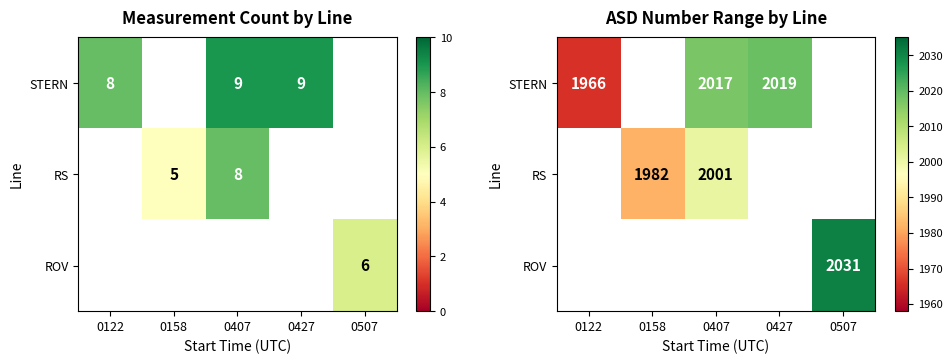

At how many categories does at least one series exceed 277?

5